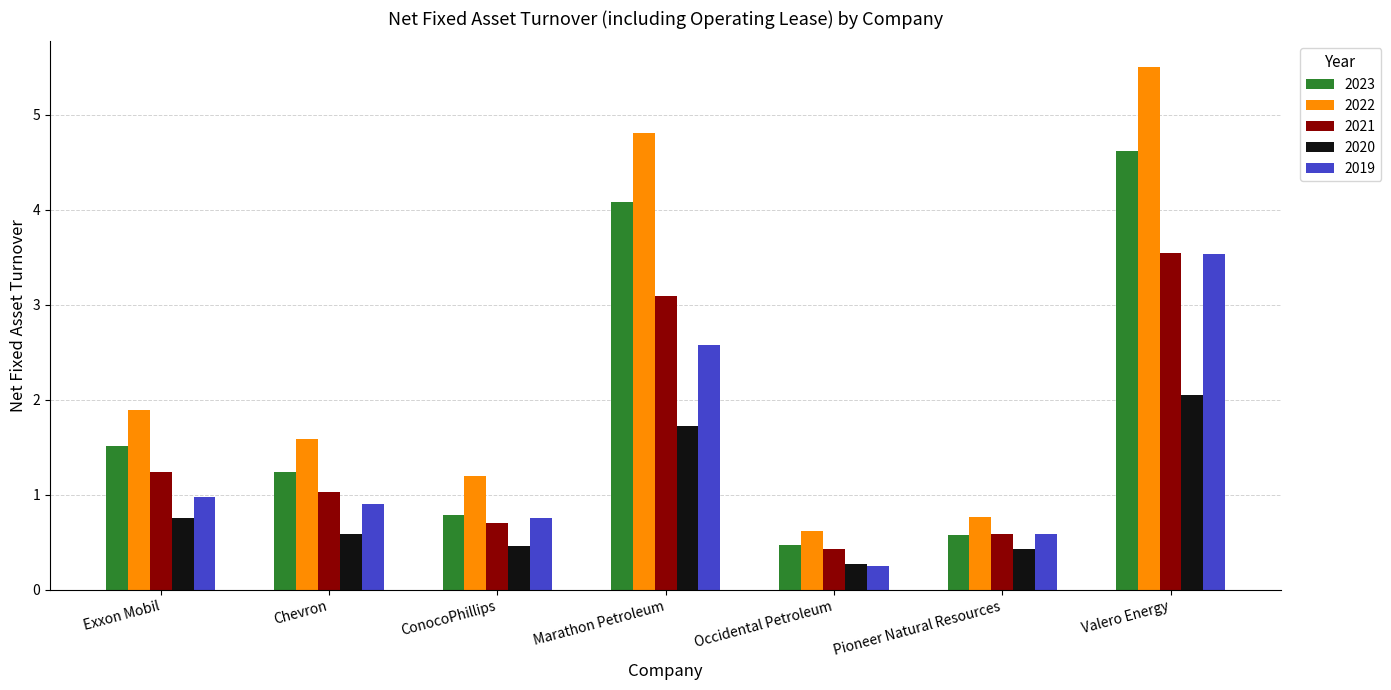

Rank the series at Chevron from lowest to highest value.

2020, 2019, 2021, 2023, 2022